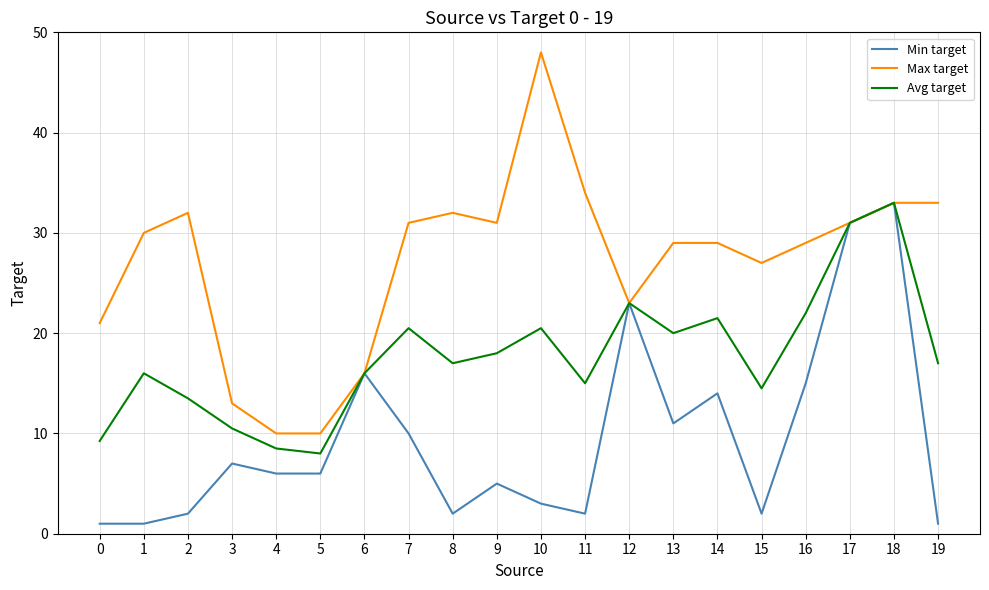

What is the sum of the Max target values at 13 and 4?

39.0